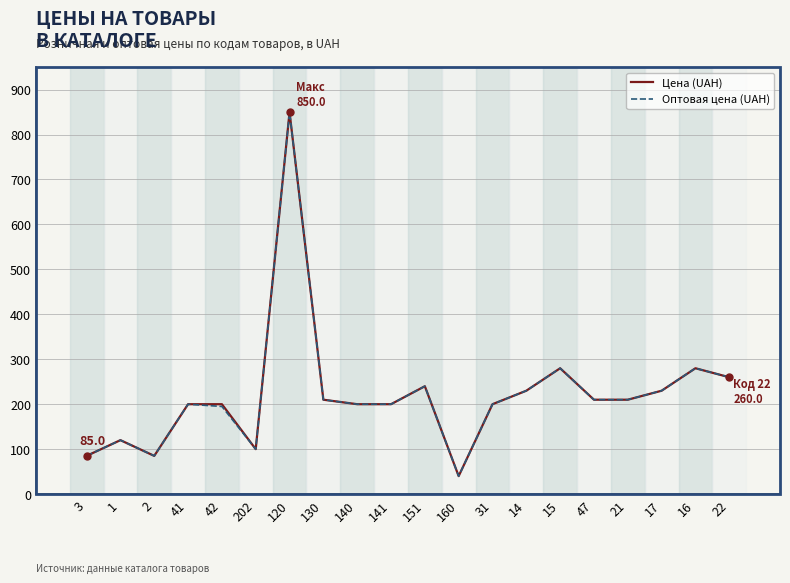

What is the lowest value of the Цена (UAH) series?

40